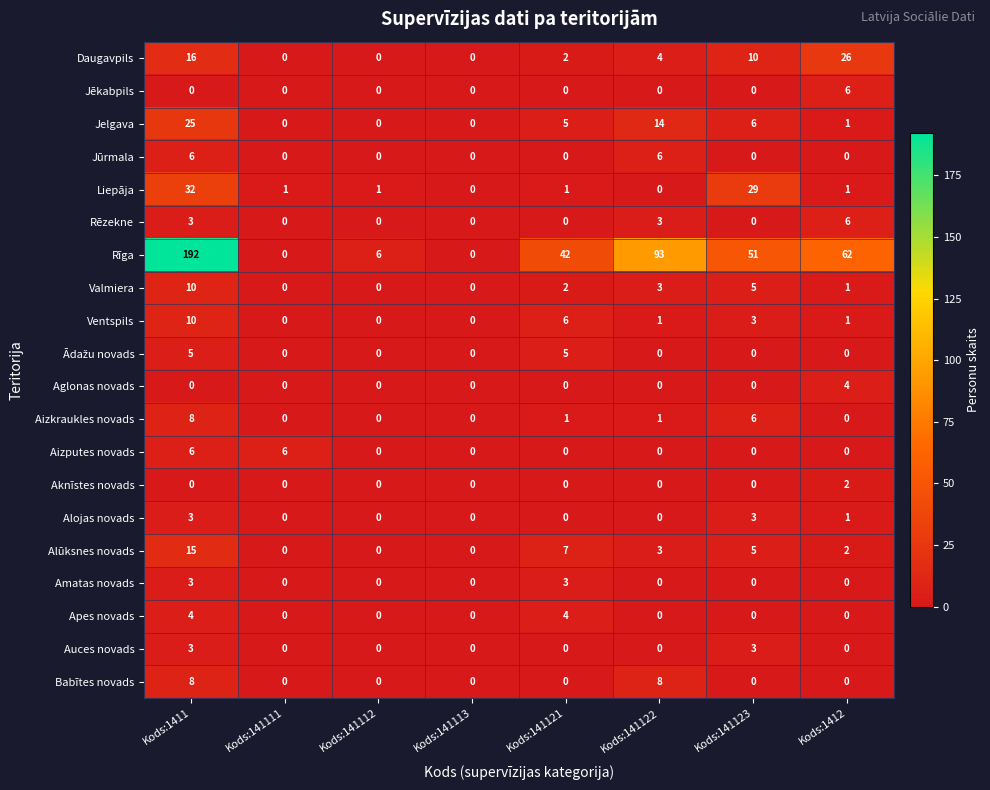

Between Kods:141113 and Kods:141123, which series saw the biggest shift?

Rīga